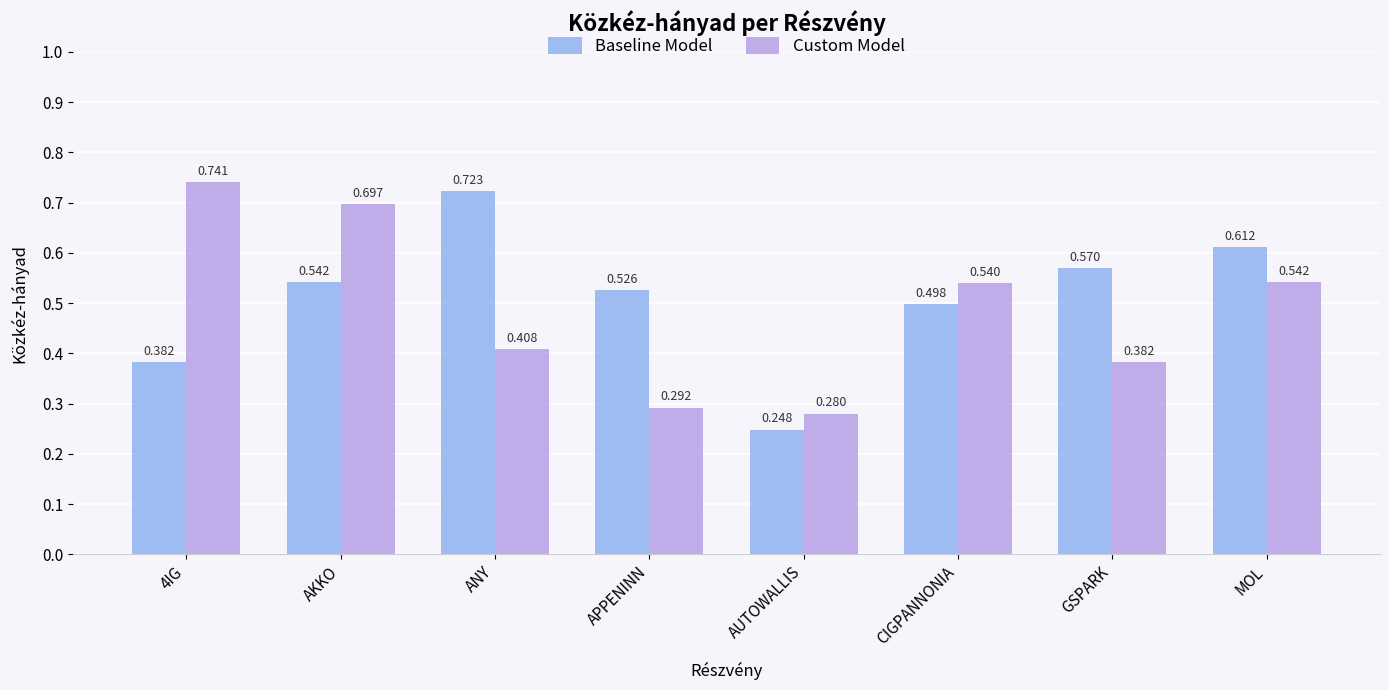

At which category does the chart reach its peak across all series?

4IG